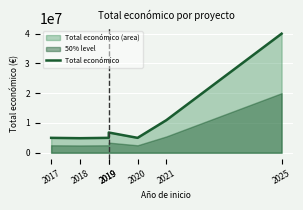

At which category does the chart reach its minimum across all series?

2018